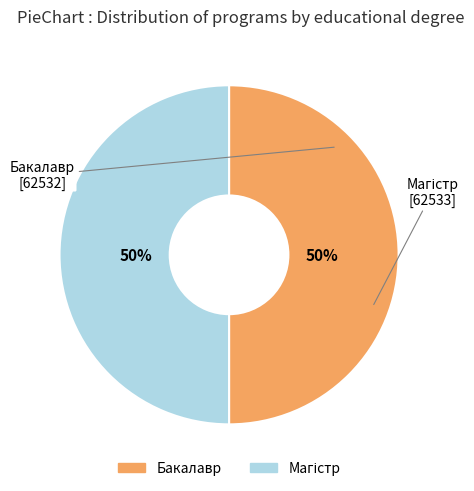

To the nearest percent, what is the average slice percentage?

50%